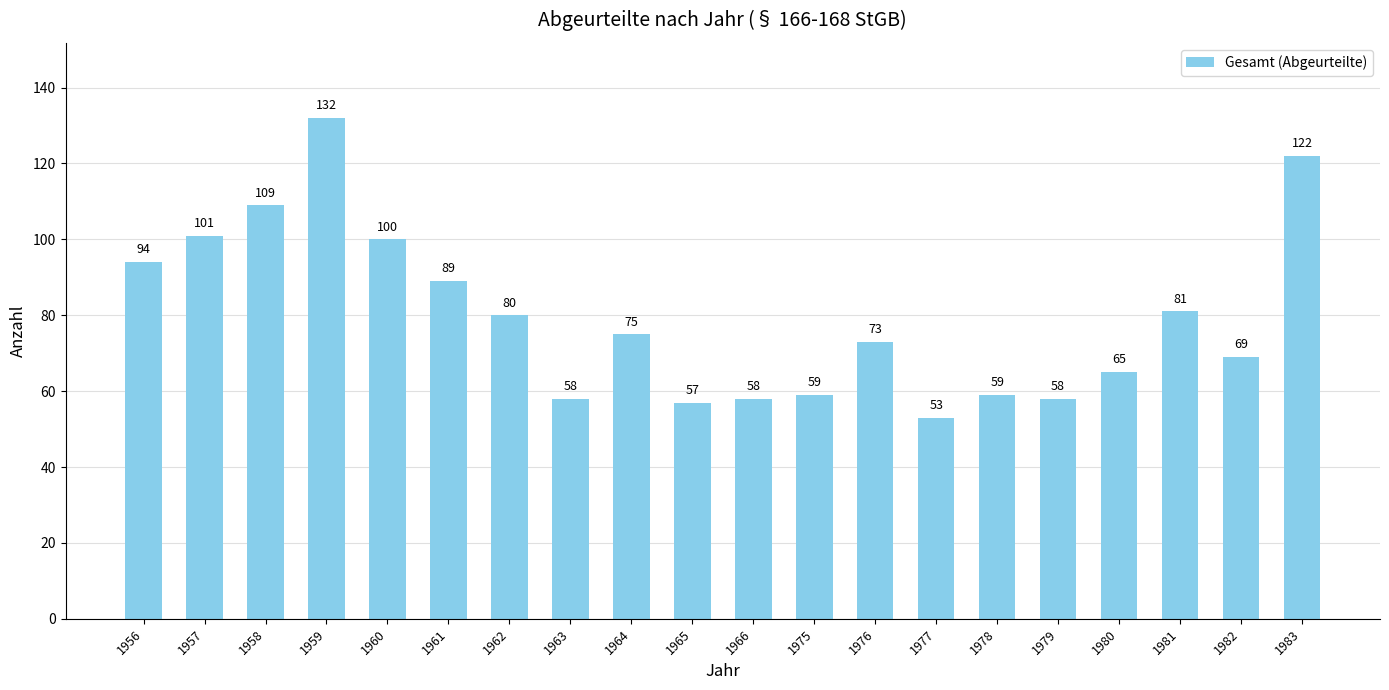

What is the minimum value shown in the chart?

53